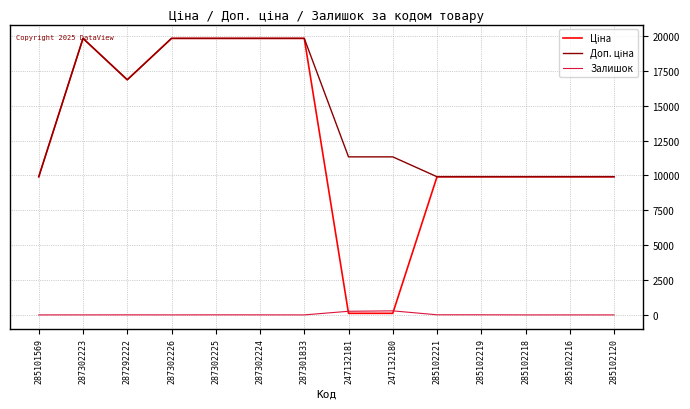

True or false: Залишок has a value of 5.0 at 287302225.

True